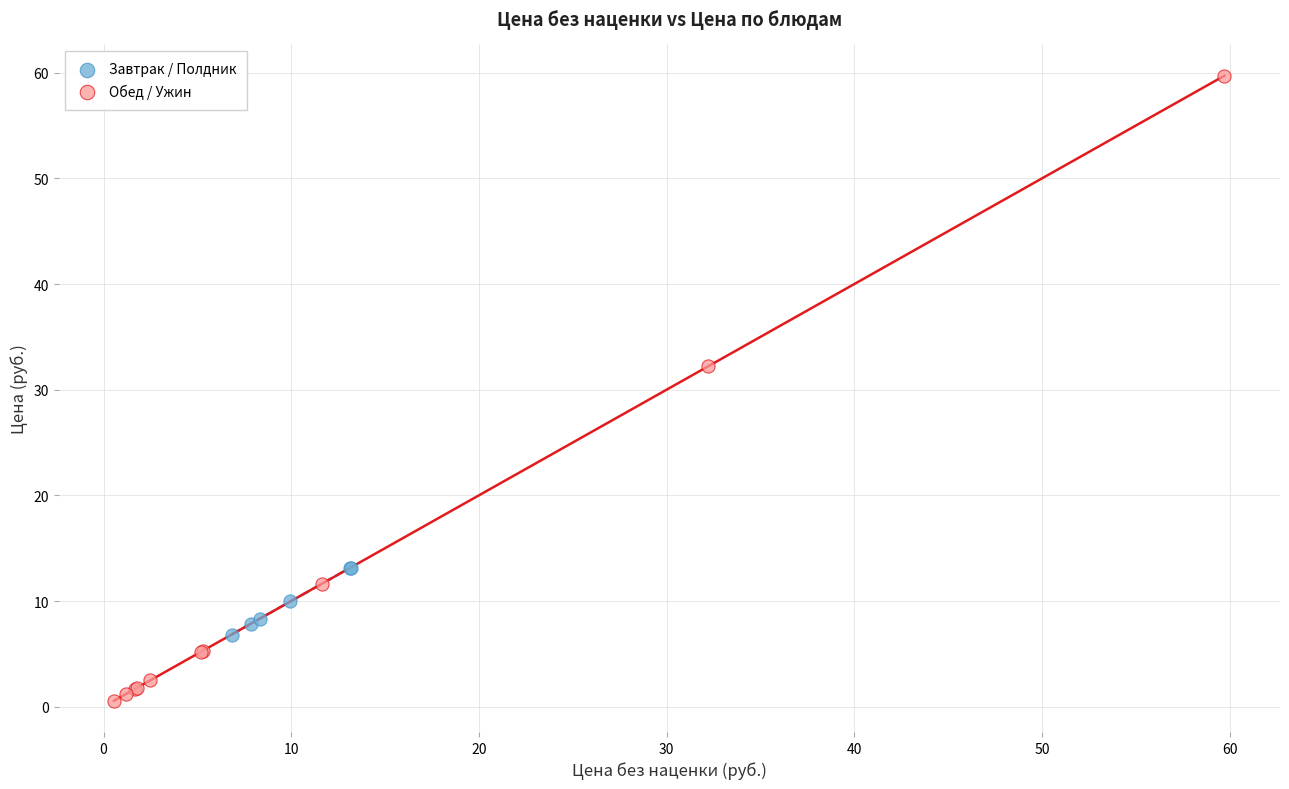

Which series has the widest spread of Y values?

Обед / Ужин